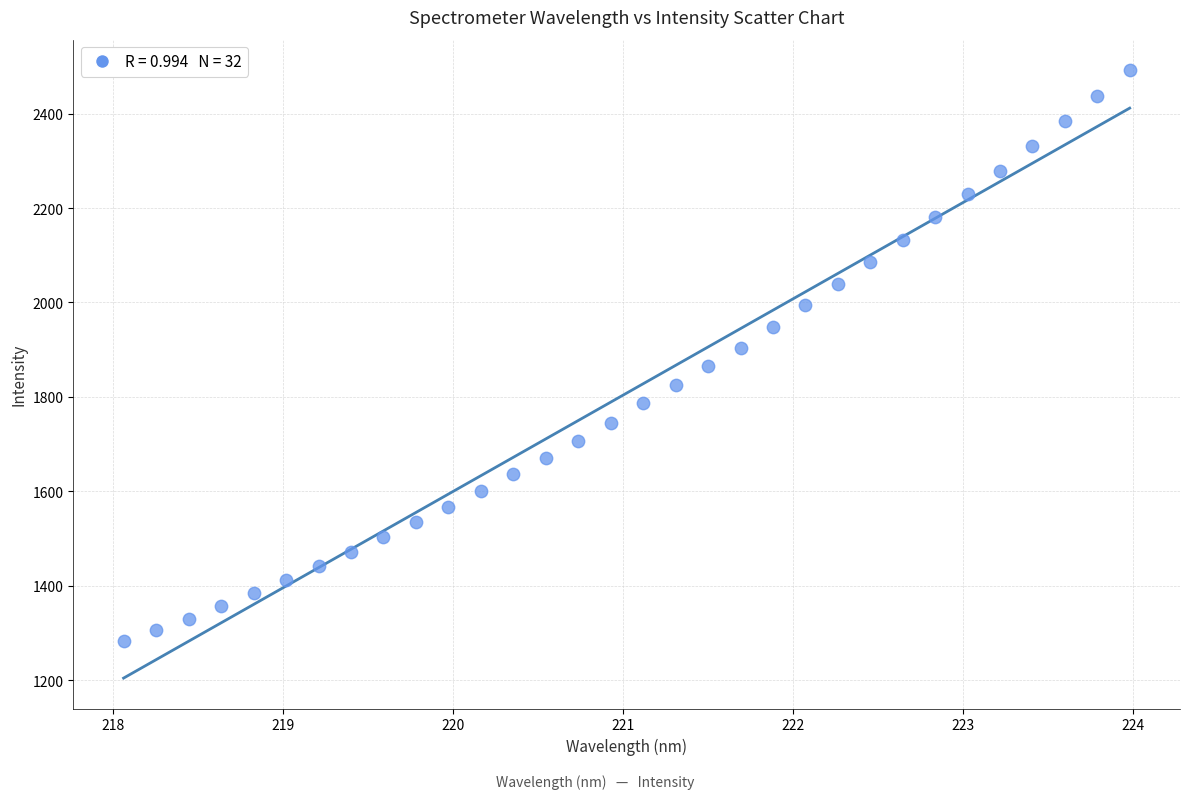

What is the range of Y values (max minus min)?

1210.1